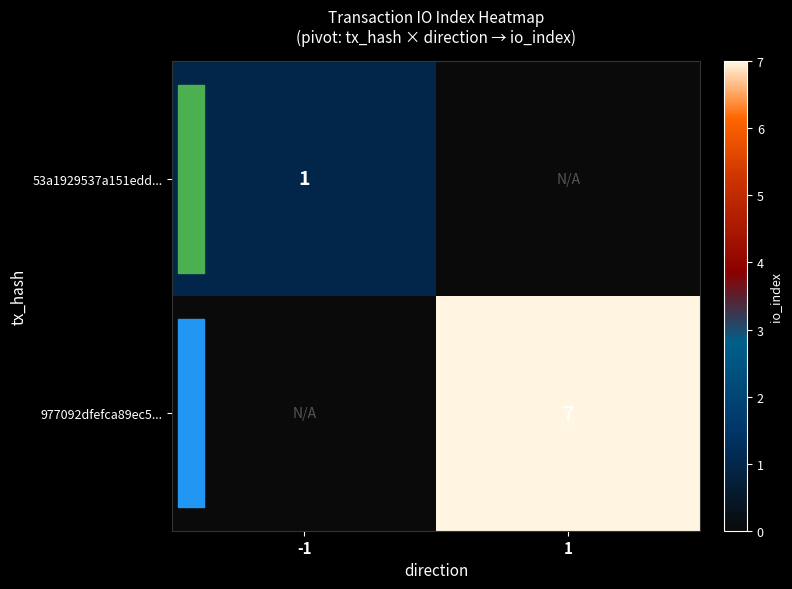

The 977092dfefca89ec5... series shows 7 at 1. True or false?

True